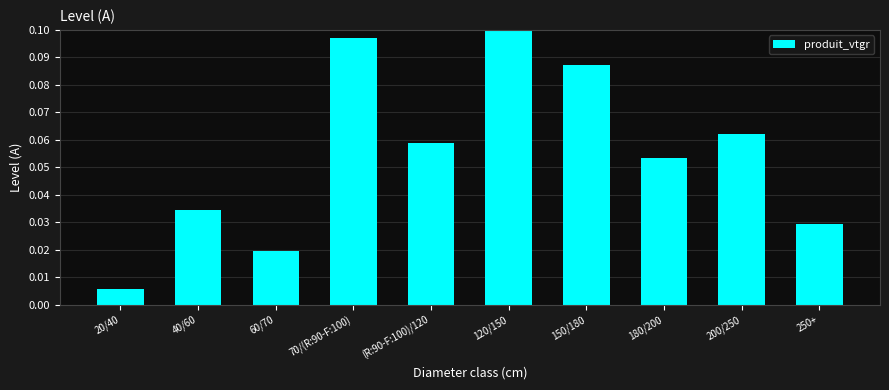

What is the sum of all values?

0.5